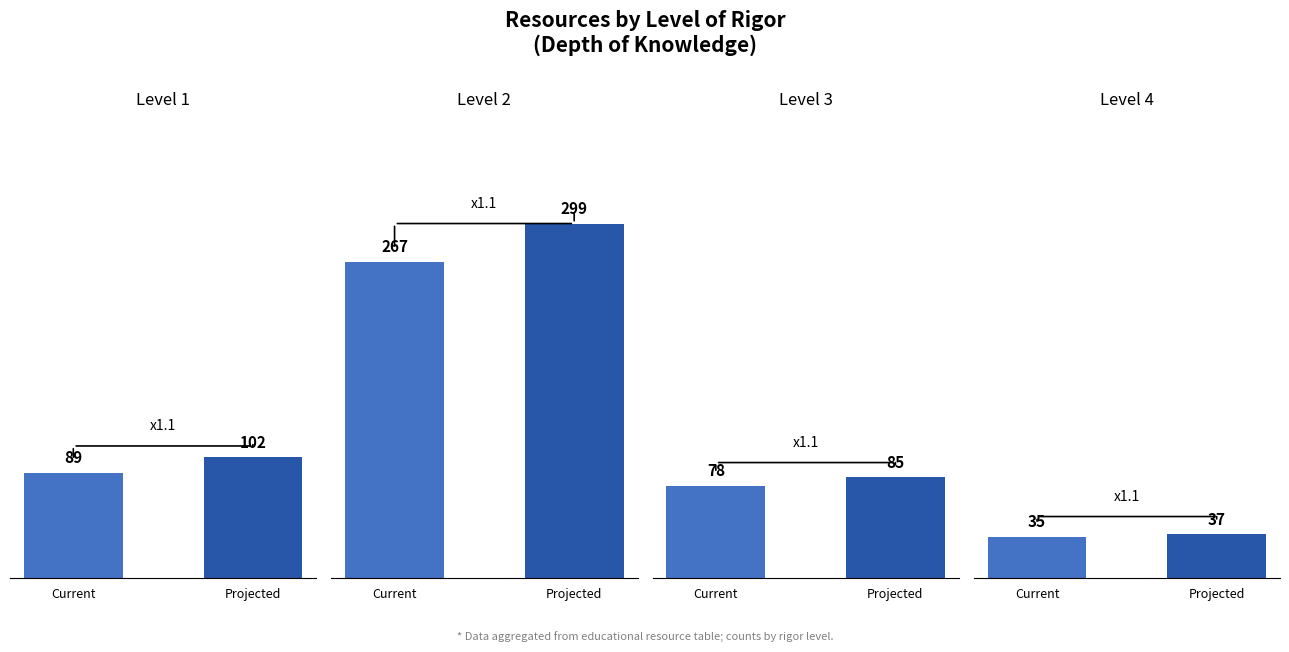

Count the number of data series in this chart.

4